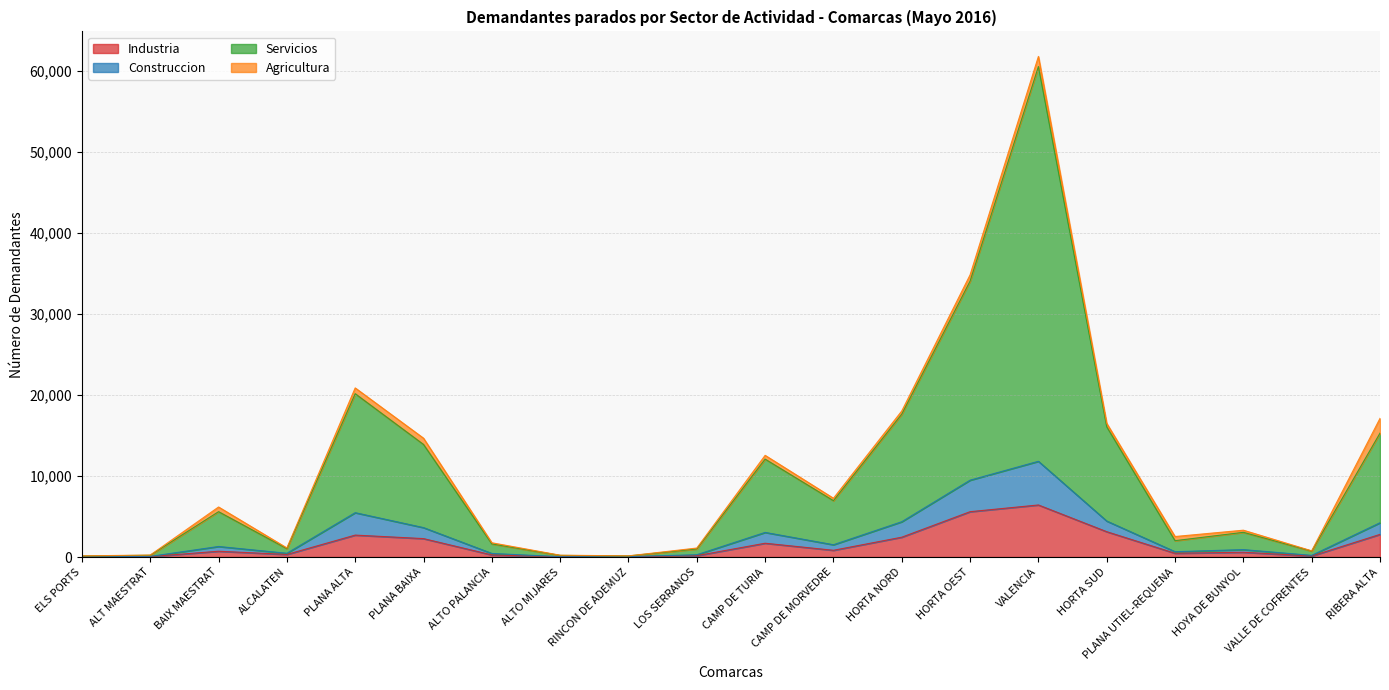

At which label does Servicios reach its minimum?

ELS PORTS